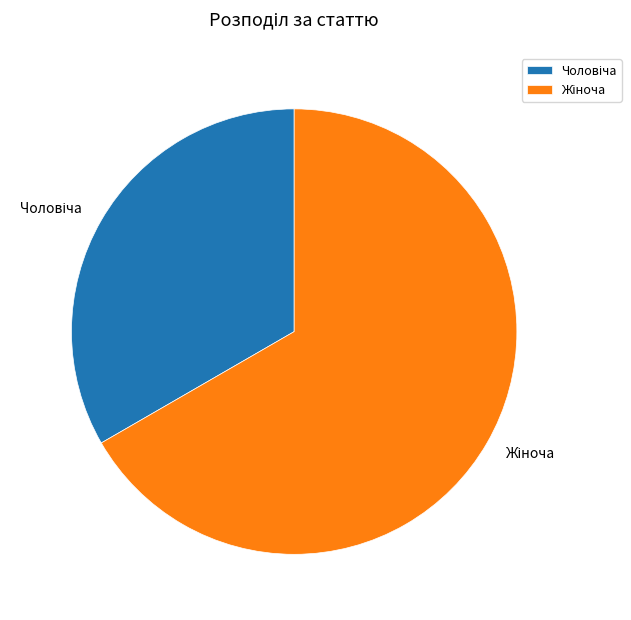

Is there a majority slice in this chart?

Yes